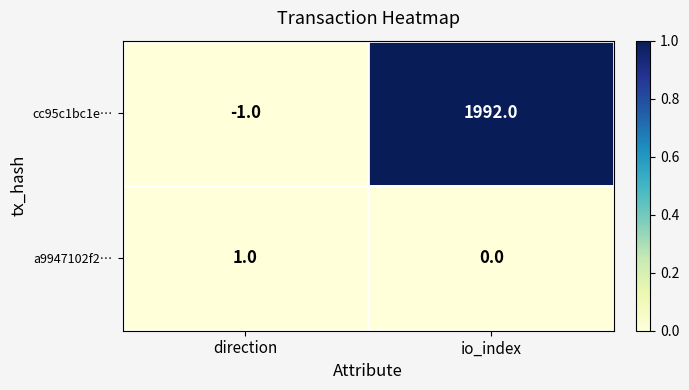

List the labels in order of a9947102f2… value, smallest first.

io_index, direction